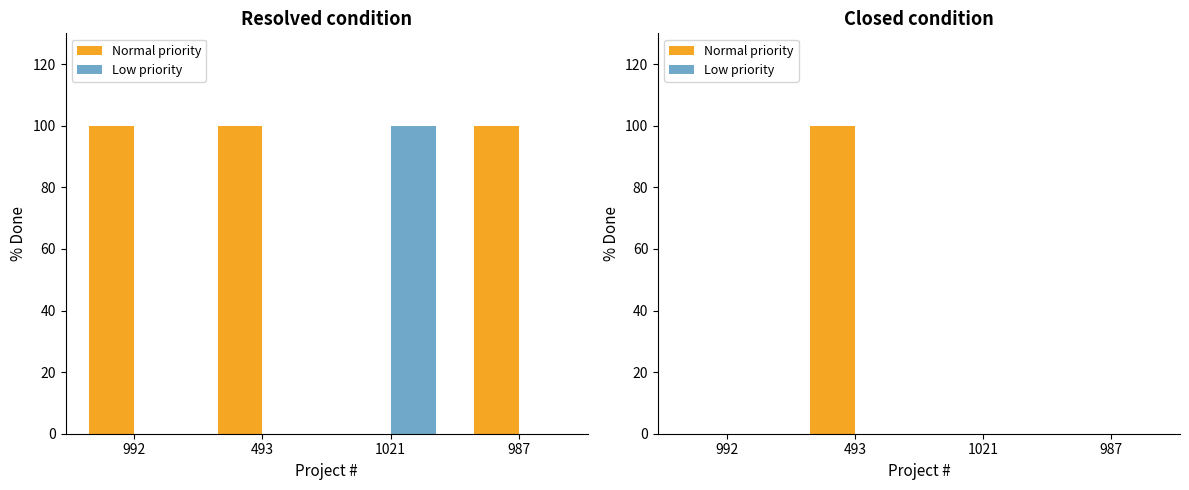

What are all the series names shown in the legend?

Normal priority, Low priority